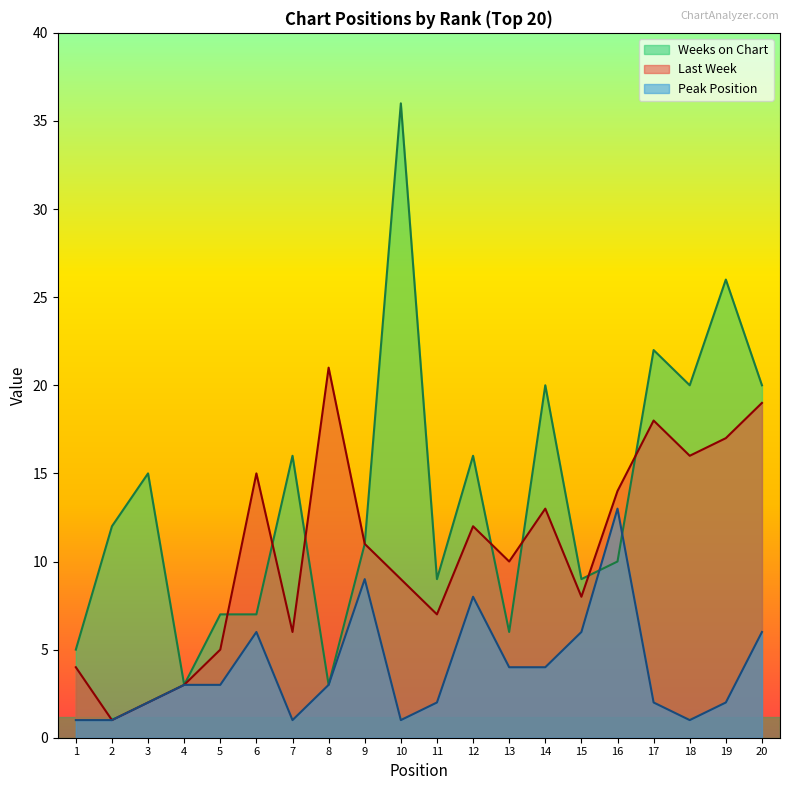

True or false: Peak Position has a value of 3 at 6.

False